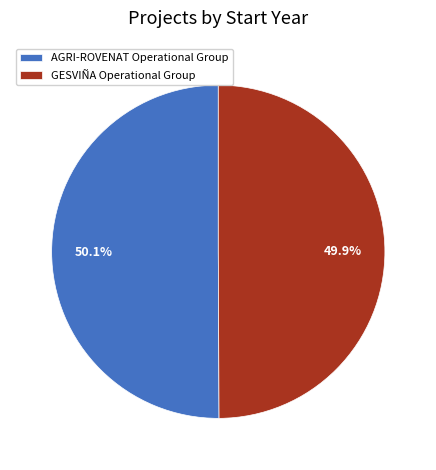

Is it true that AGRI-ROVENAT Operational Group is 57% of the pie?

False